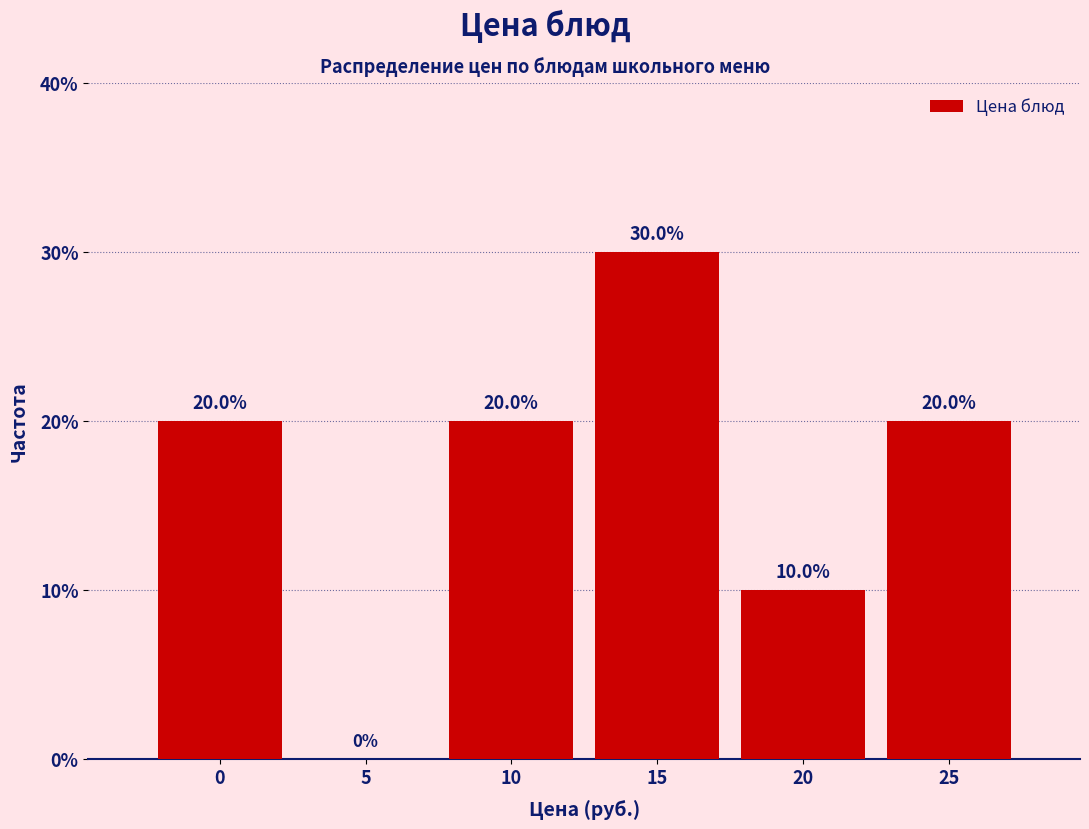

Reading left to right, what are all the values shown in this chart?

0=20	5=0	10=20	15=30	20=10	25=20